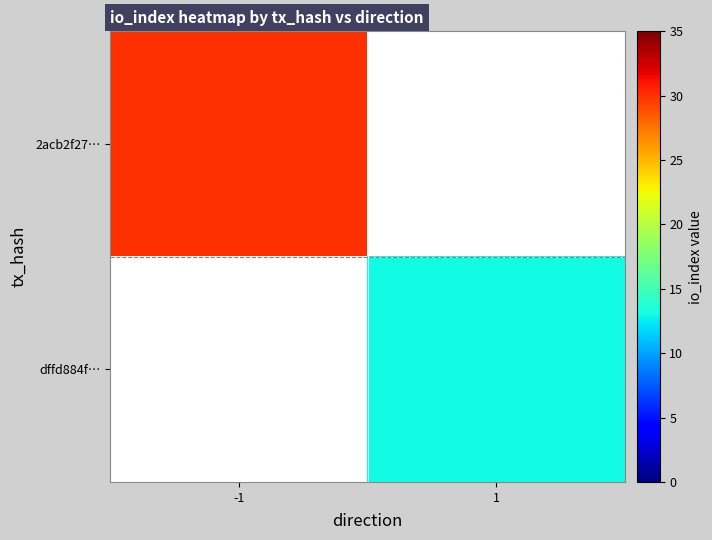

Which series has the widest spread of values?

2acb2f27…